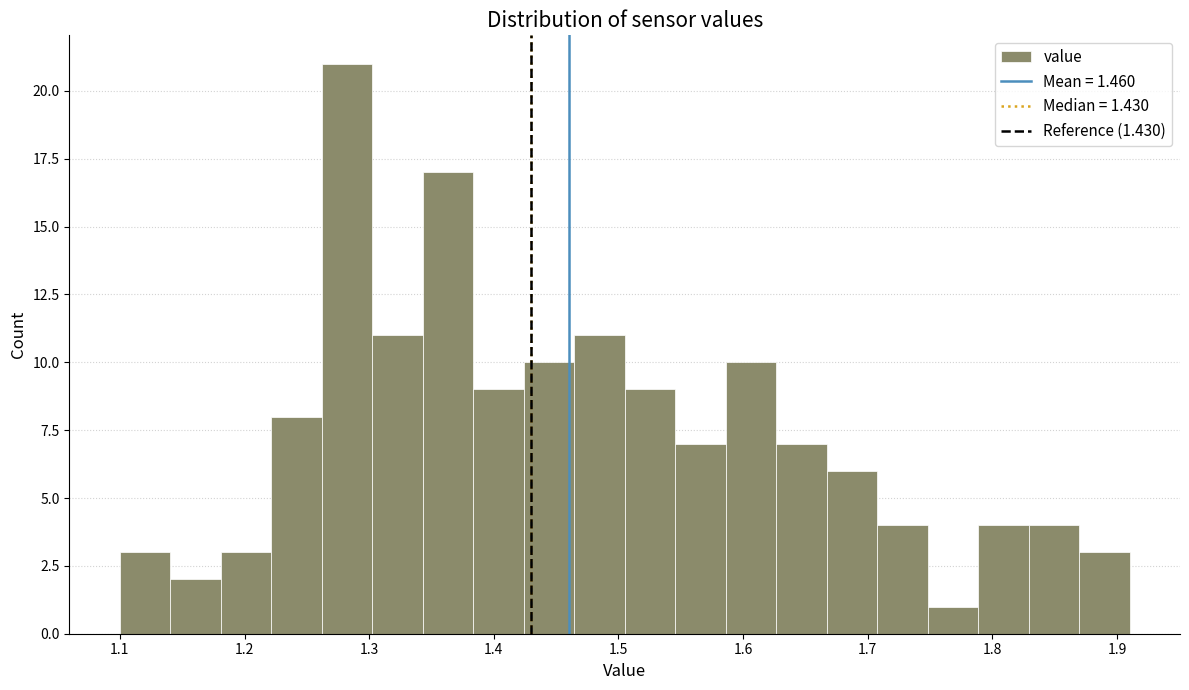

Which range on the x-axis has the tallest bar?

1.26 to 1.30